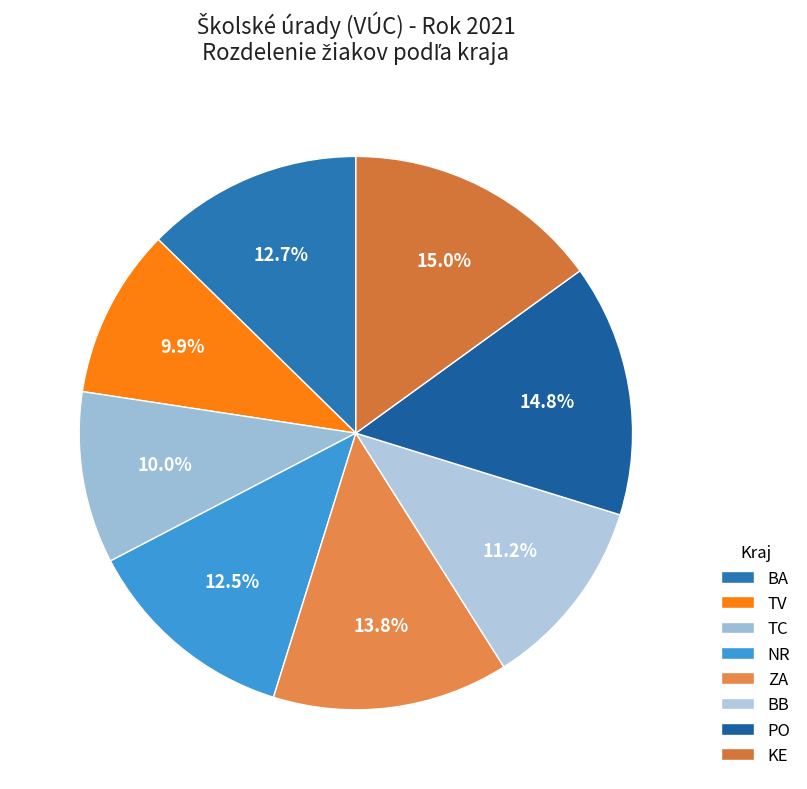

Count the number of slices in the pie.

8